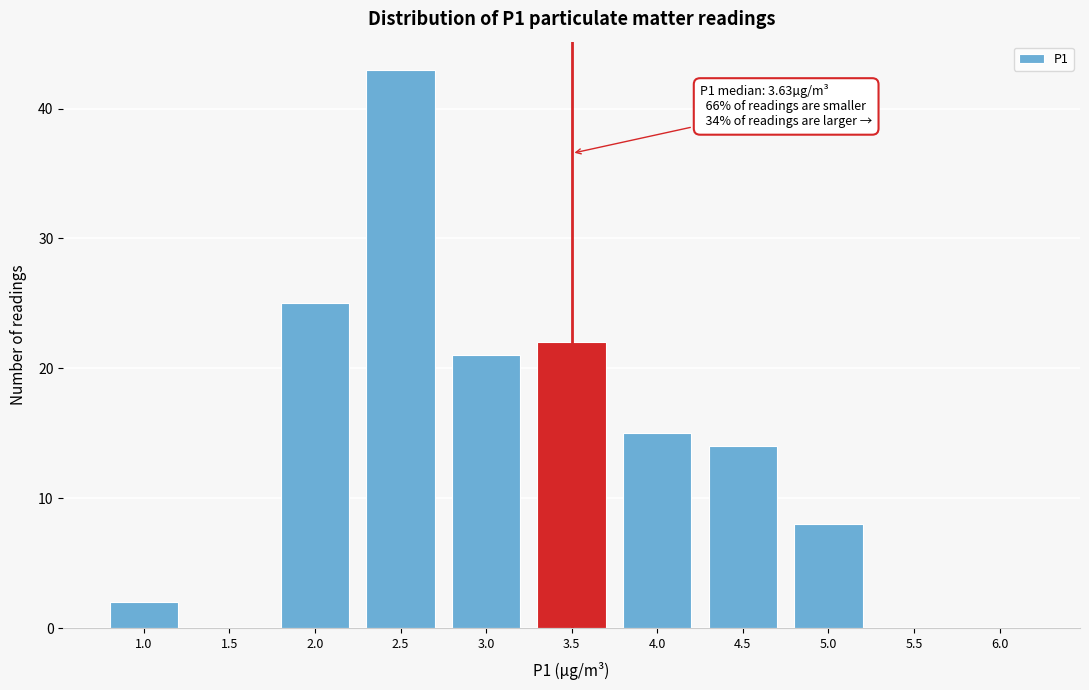

Reading right to left, what are all the values shown in this chart?

6.0=0	5.5=0	5.0=8	4.5=14	4.0=15	3.5=22	3.0=21	2.5=43	2.0=25	1.5=0	1.0=2